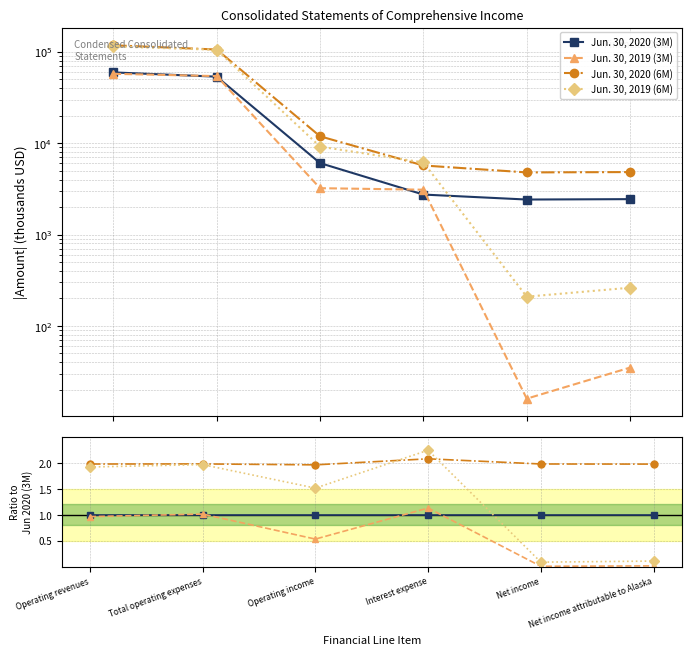

The value of Jun. 30, 2020 (6M) at Operating income is 2.7. True or false?

False